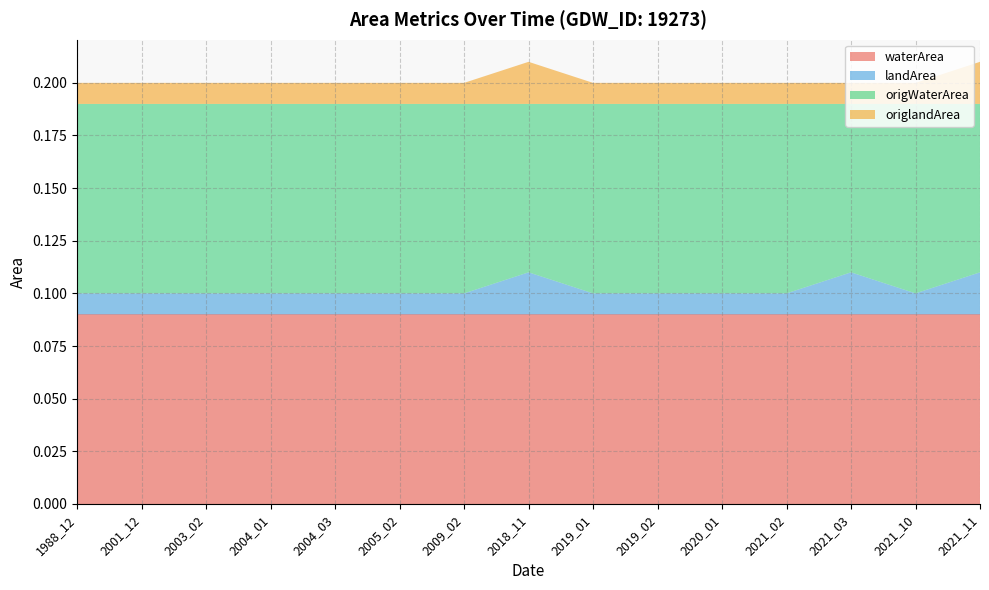

Reading left to right, list all the values displayed in this chart.

waterArea: 0.1	0.1	0.1	0.1	0.1	0.1	0.1	0.1	0.1	0.1	0.1	0.1	0.1	0.1	0.1
landArea: 0.0	0.0	0.0	0.0	0.0	0.0	0.0	0.0	0.0	0.0	0.0	0.0	0.0	0.0	0.0
origWaterArea: 0.1	0.1	0.1	0.1	0.1	0.1	0.1	0.1	0.1	0.1	0.1	0.1	0.1	0.1	0.1
origlandArea: 0.0	0.0	0.0	0.0	0.0	0.0	0.0	0.0	0.0	0.0	0.0	0.0	0.0	0.0	0.0